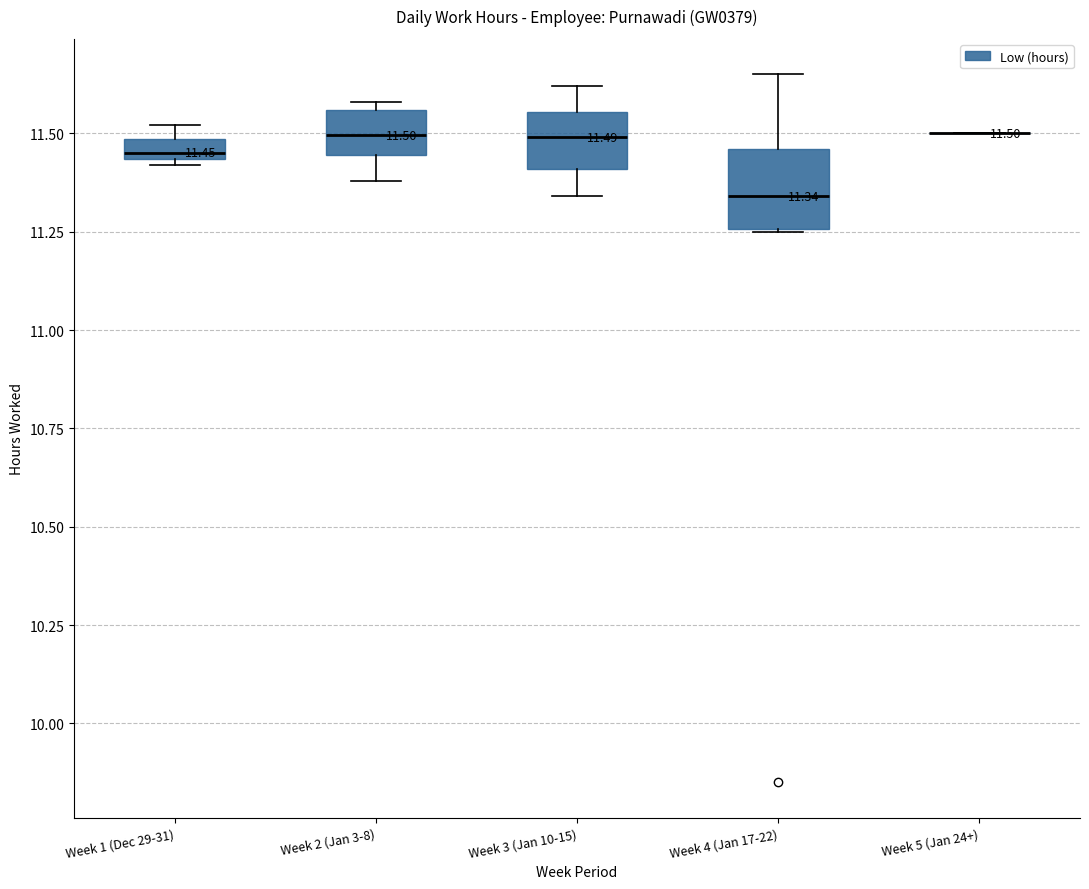

Which box is the tallest, from its lower edge to its upper edge?

Week 4 (Jan 17-22)